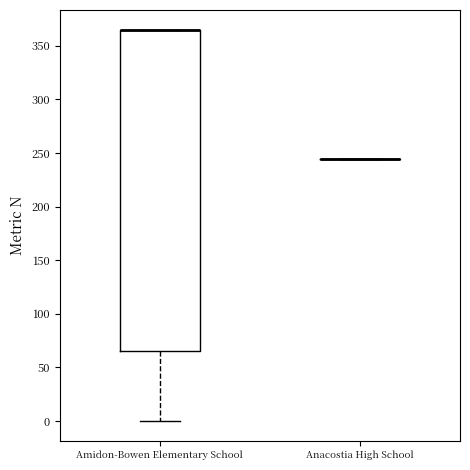

Reading left to right, read every box against the y-axis: the position of its median line, the range the box covers, and the ends of its whiskers. The values are not printed on the chart, so give them approximately, as read against the axis.

Amidon-Bowen Elementary School: median 365 (drawn on the box's upper edge), box 65 to 365, whiskers 0 to 365
Anacostia High School: box collapsed to a line at 245, whiskers 245 to 245